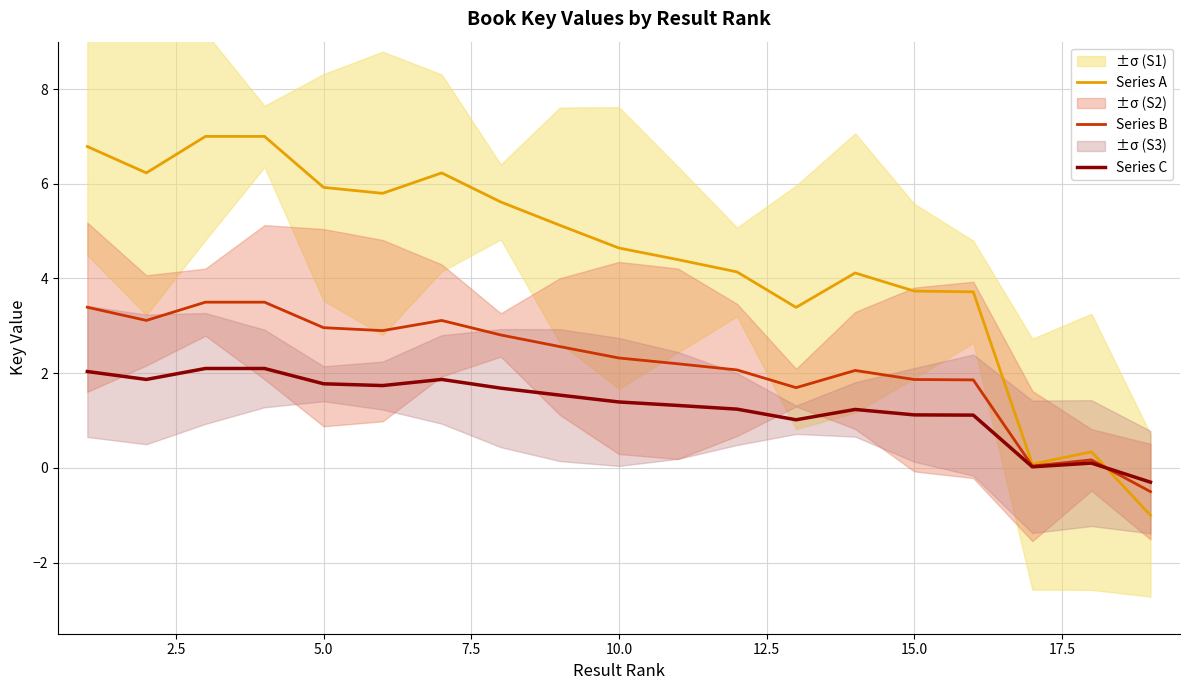

Is it true that Series A equals 4.6 at 10.0?

True